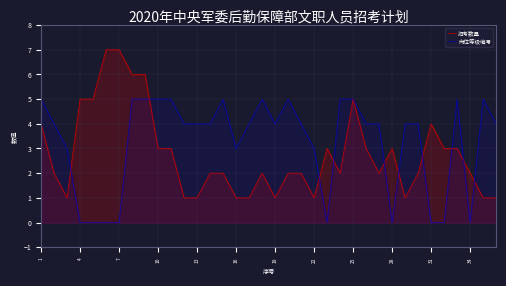

What is the sum of the 招考数量 values at 22 and 28?

4